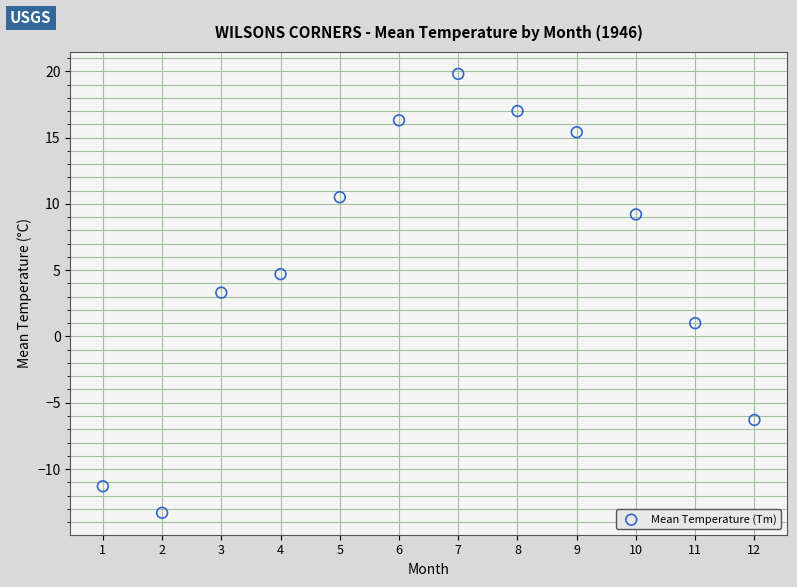

What is the range of Y values (max minus min)?

33.1